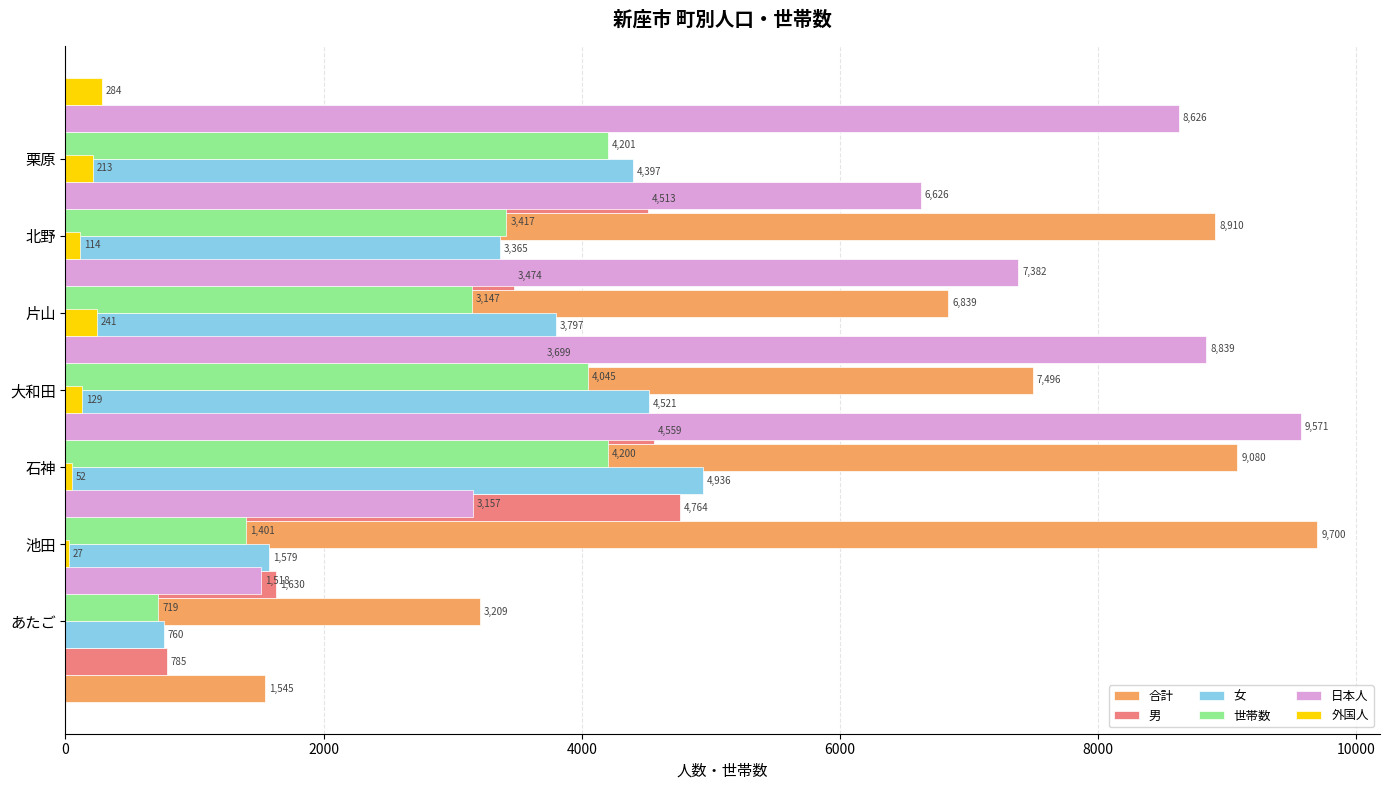

Rank the series at 10000 from lowest to highest value.

外国人, 女, 世帯数, 男, 日本人, 合計